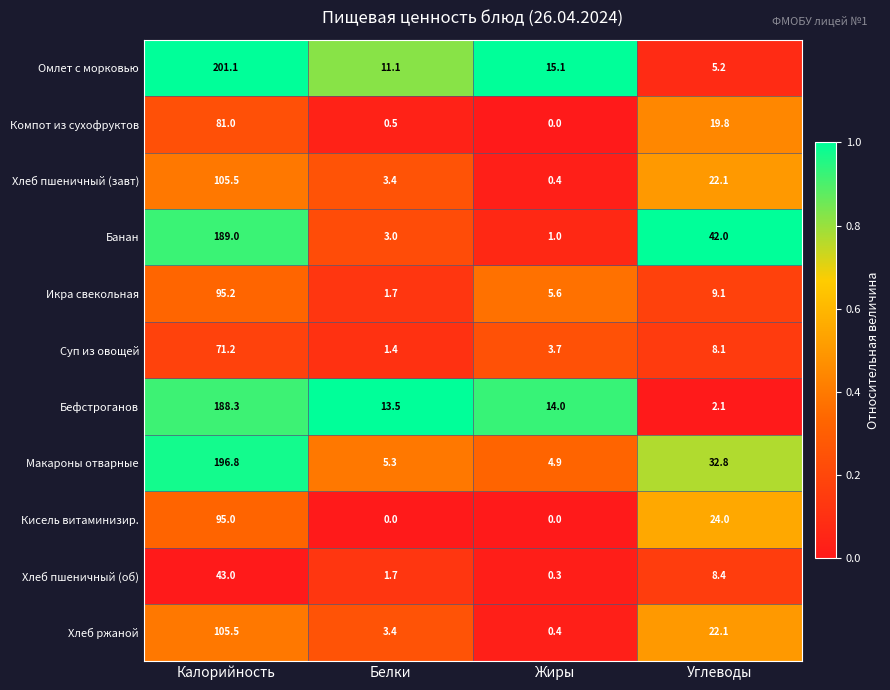

What is the average value of the Хлеб пшеничный (завт) series?

32.9